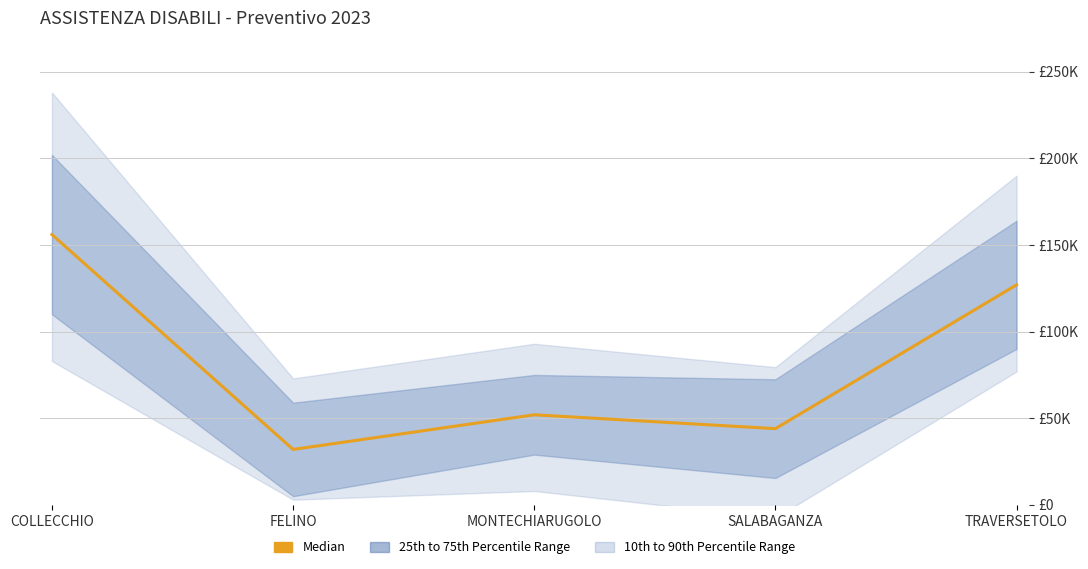

Approximately how many times larger is the value at FELINO compared to SALABAGANZA?

0.7